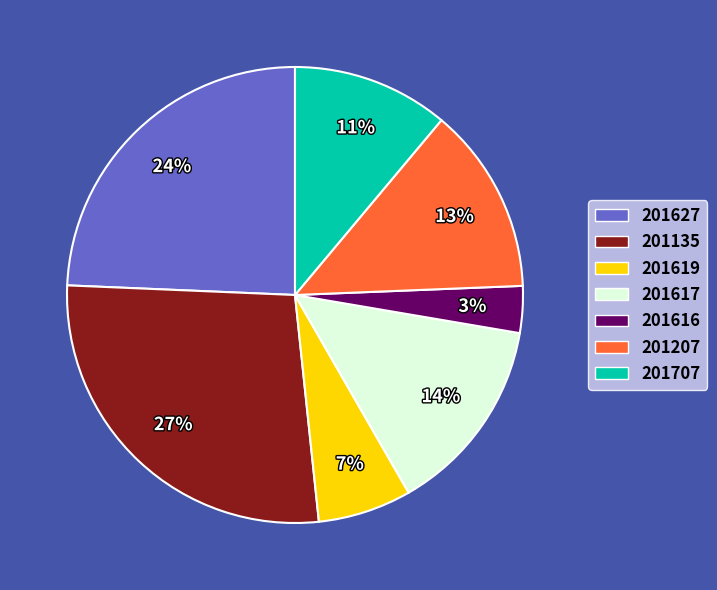

Is the sum of 201707 and 201616 greater than half?

No